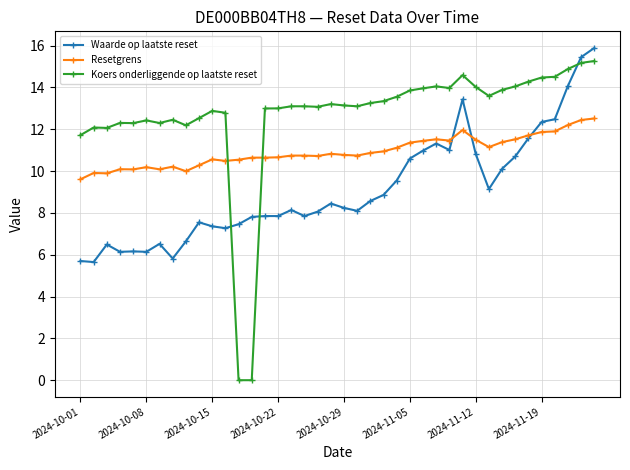

What is the highest value of the Resetgrens series?

12.5